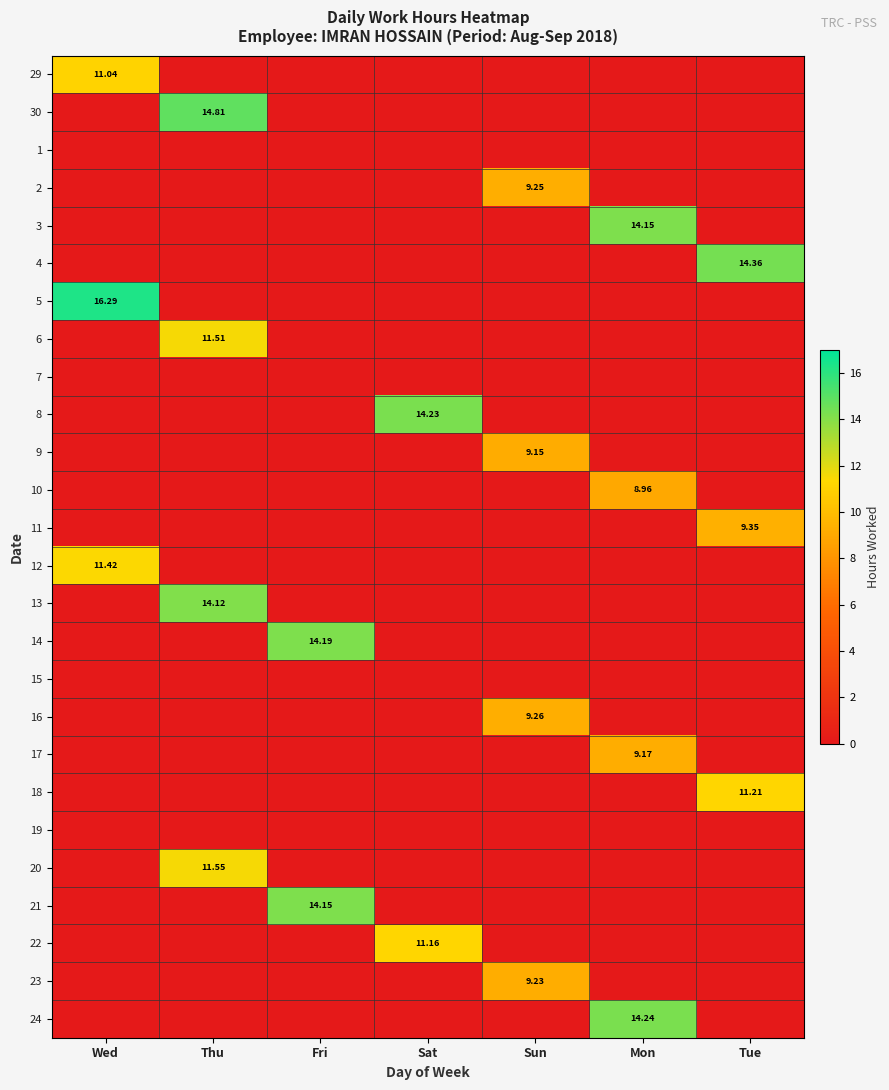

At which label does 11 reach its peak?

Tue